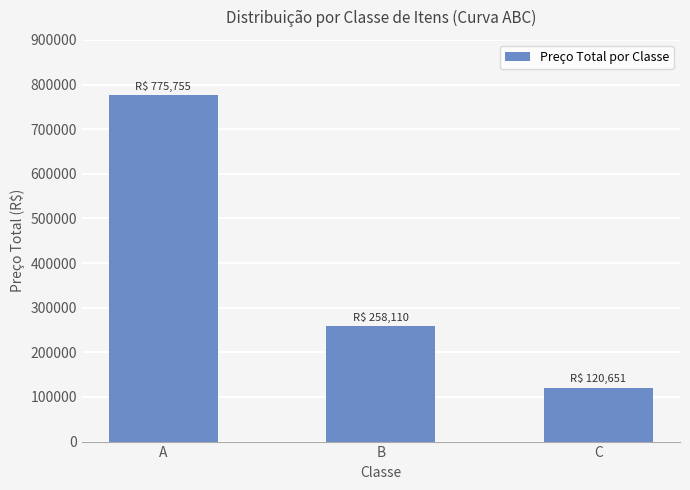

How many bars are there in total?

3